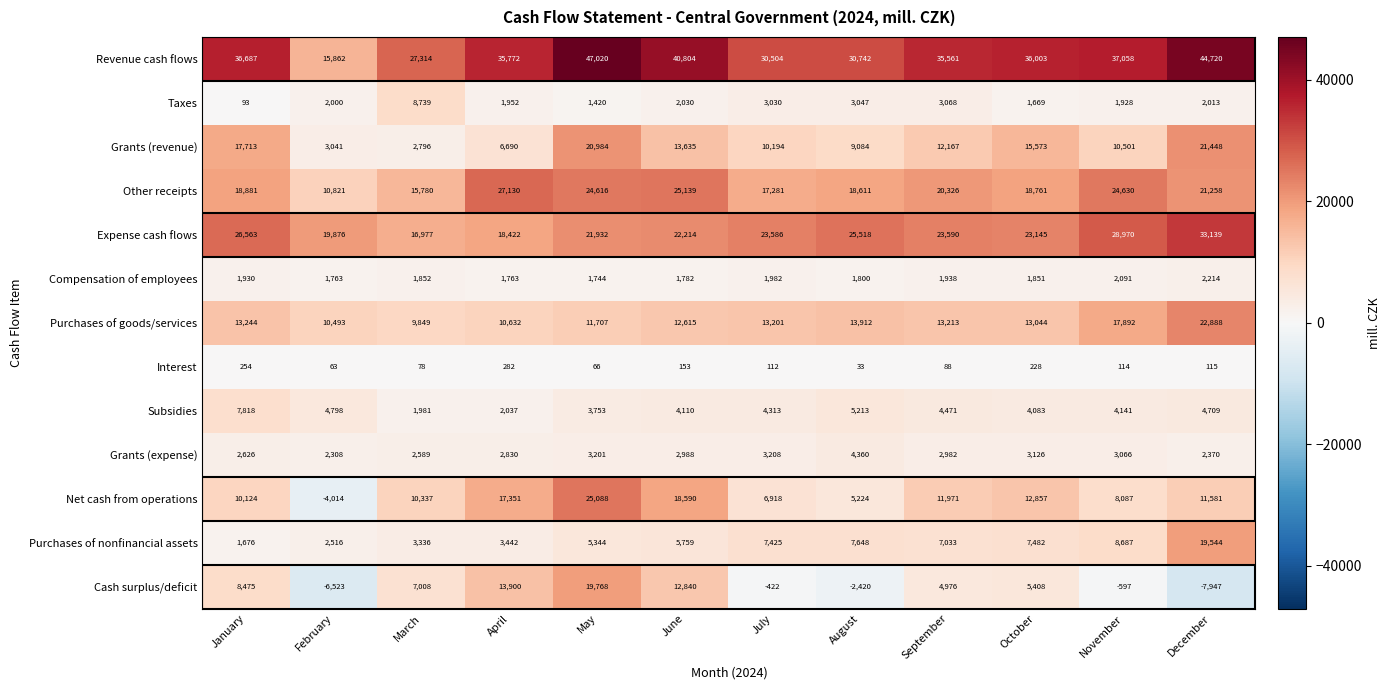

At which category is the sum across all series the highest?

May